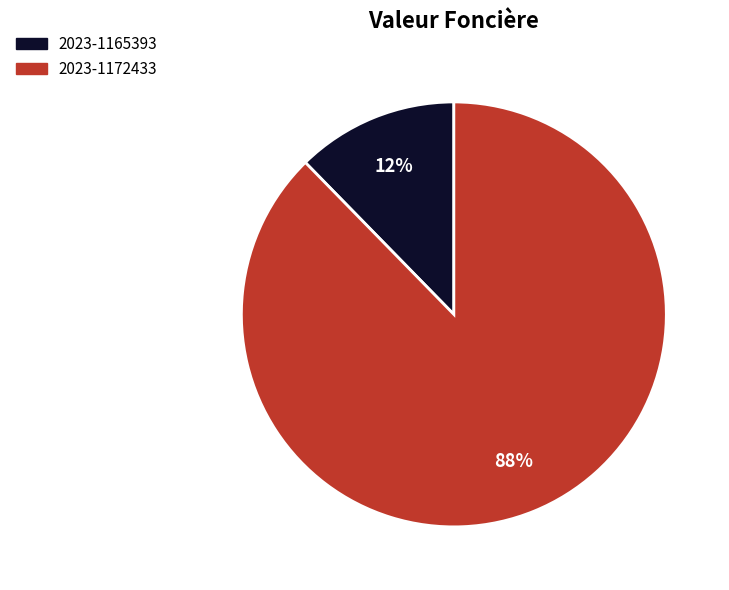

To the nearest percent, what percentage of the pie is 2023-1172433?

88%